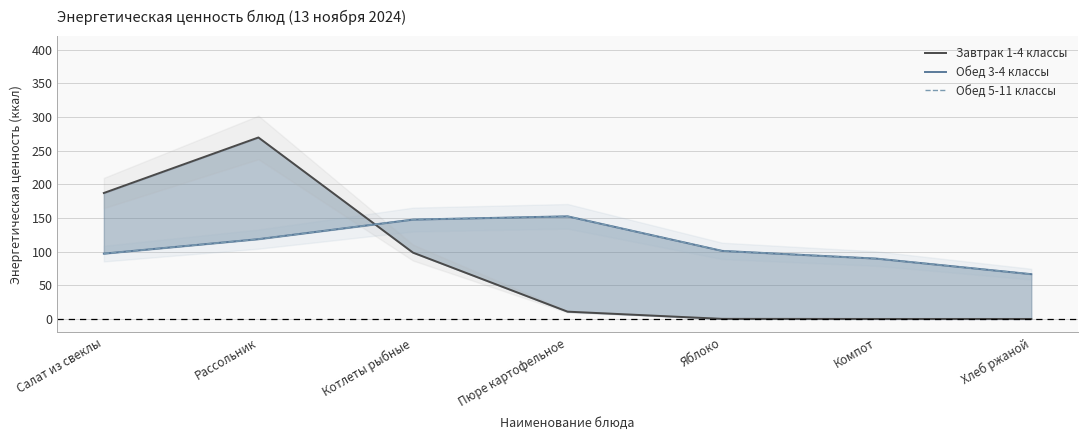

True or false: Обед 5-11 классы has more than 0 interior local peaks.

True